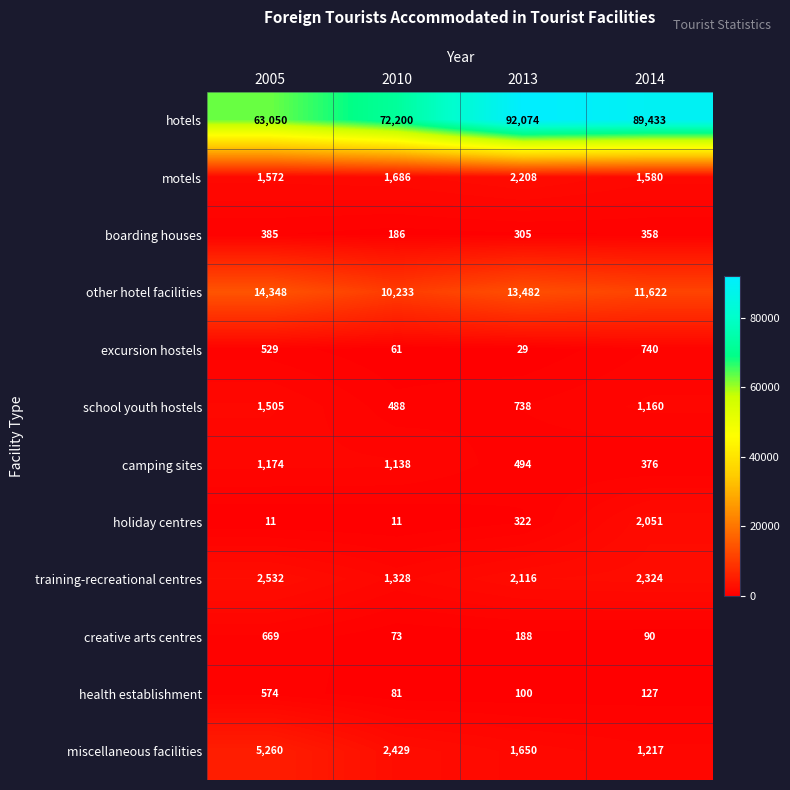

What is the approximate value of camping sites at 2013, to the nearest 50?

500